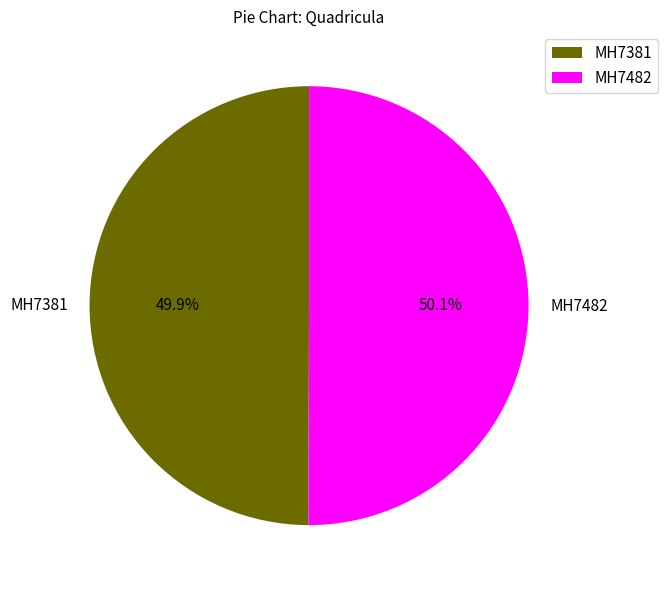

What percentage is NOT represented by MH7381?

50.1%